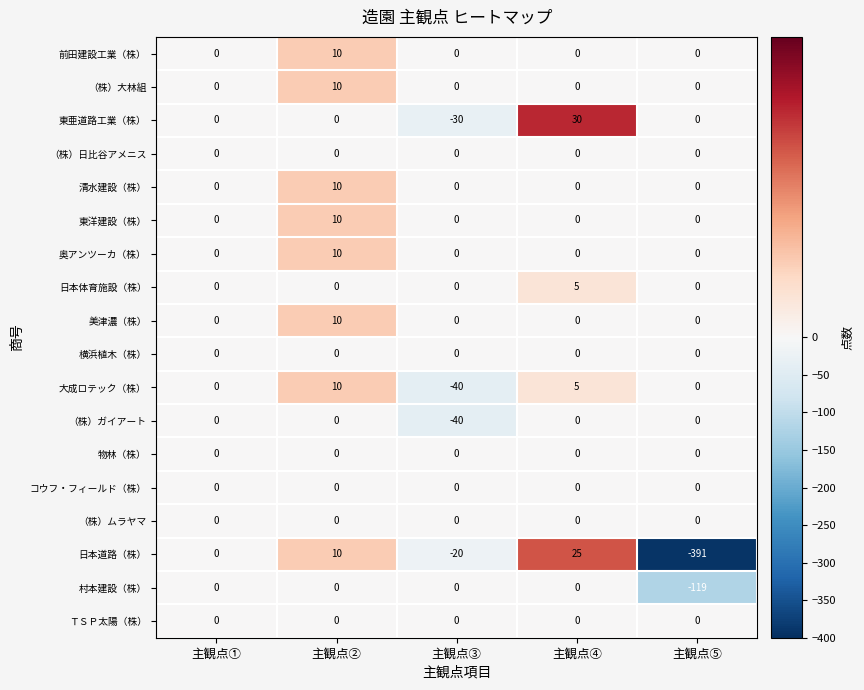

What is the total value across all series at 主観点③?

-130